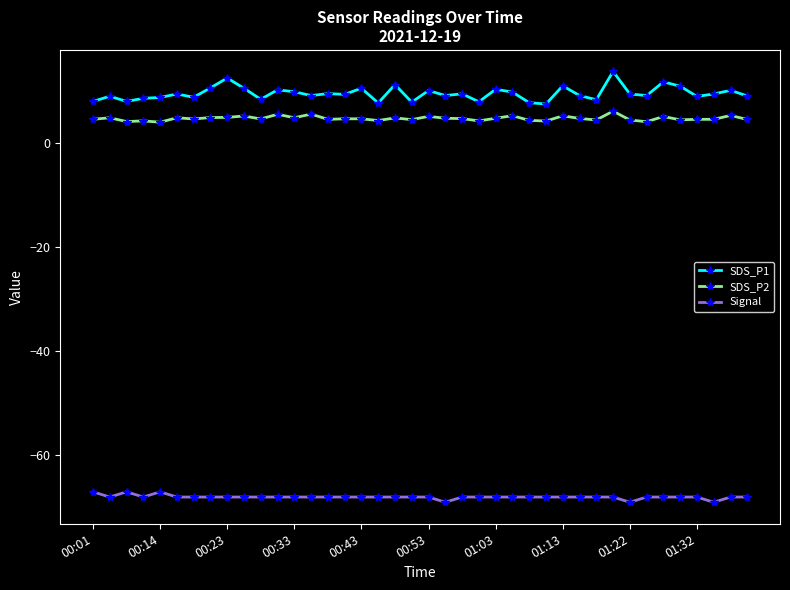

True or false: Signal has more than 0 points higher than both neighbors.

True